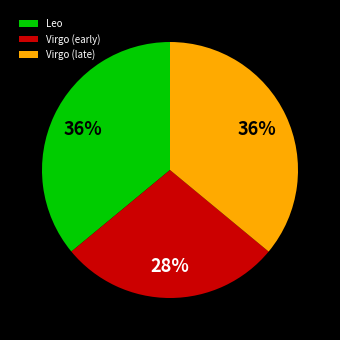

Does Leo account for over 50% of the chart?

No